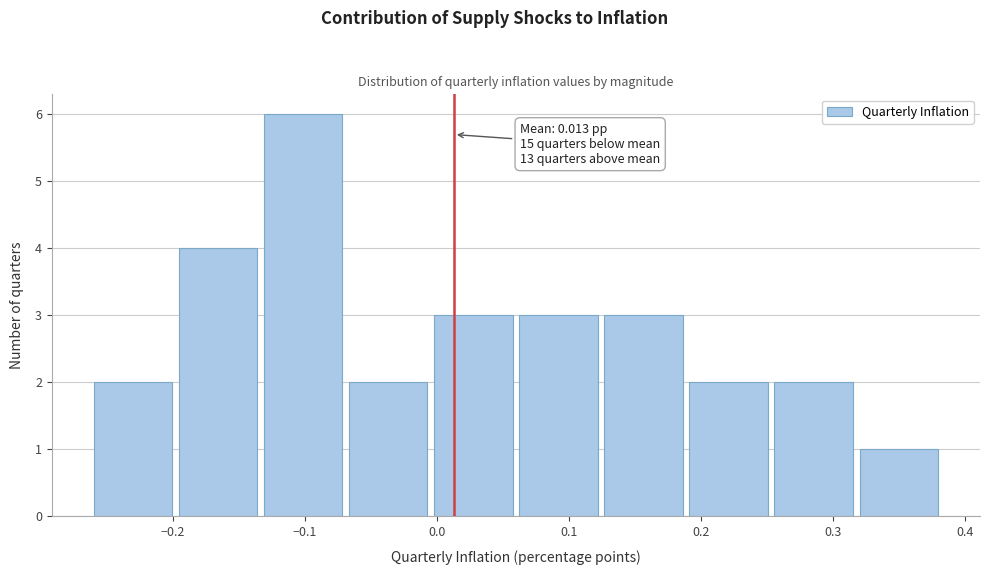

Which range on the x-axis has the tallest bar?

-0.13 to -0.07